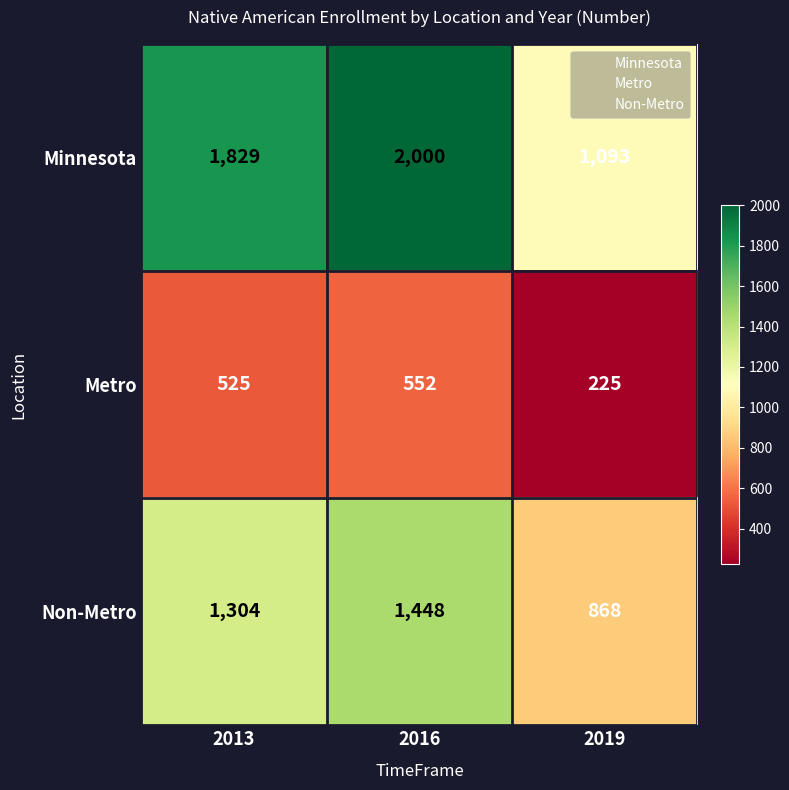

Which series has the widest spread of values?

Minnesota